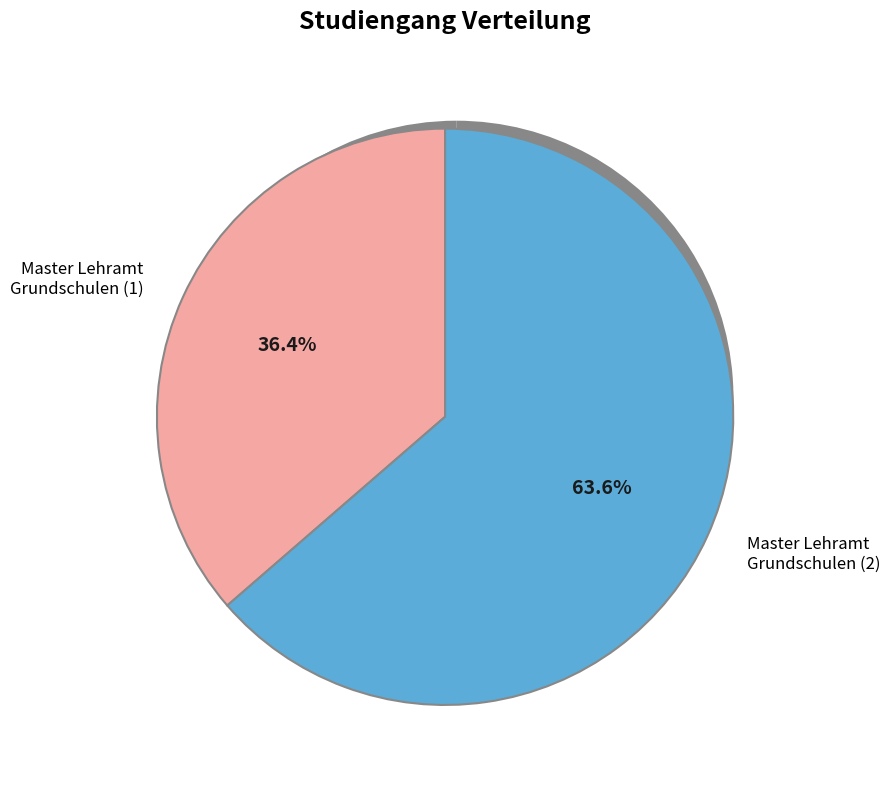

Count the number of slices in the pie.

2